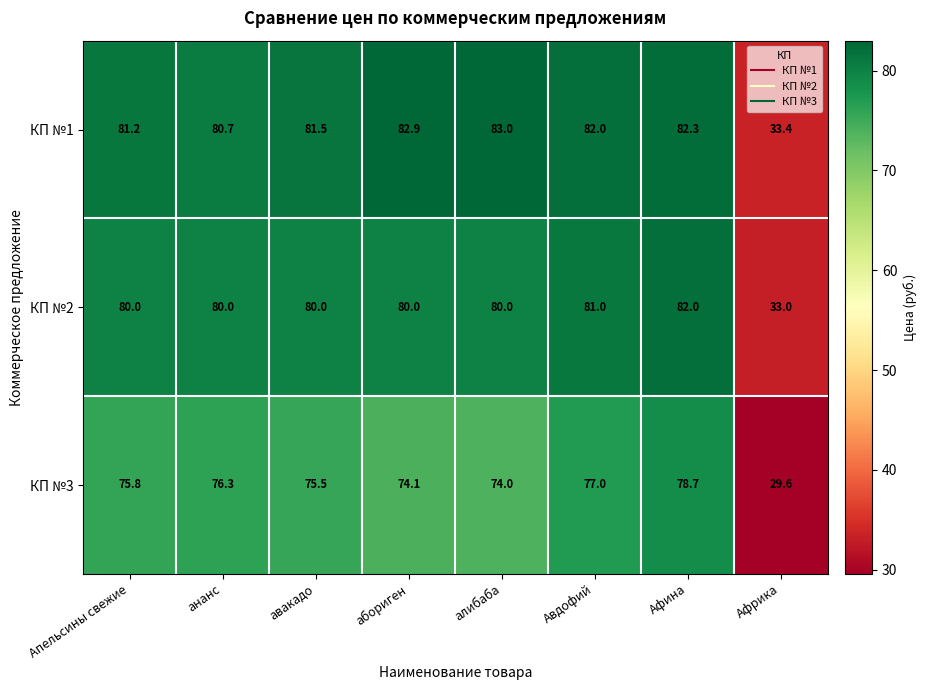

Reading left to right, what are all the values shown in this chart?

КП №1: Апельсины свежие=81.2	ананс=80.7	авакадо=81.5	абориген=82.9	алибаба=83.0	Авдофий=82.0	Афина=82.3	Африка=33.4
КП №2: Апельсины свежие=80.0	ананс=80.0	авакадо=80.0	абориген=80.0	алибаба=80.0	Авдофий=81.0	Афина=82.0	Африка=33.0
КП №3: Апельсины свежие=75.8	ананс=76.3	авакадо=75.5	абориген=74.1	алибаба=74.0	Авдофий=77.0	Афина=78.7	Африка=29.6